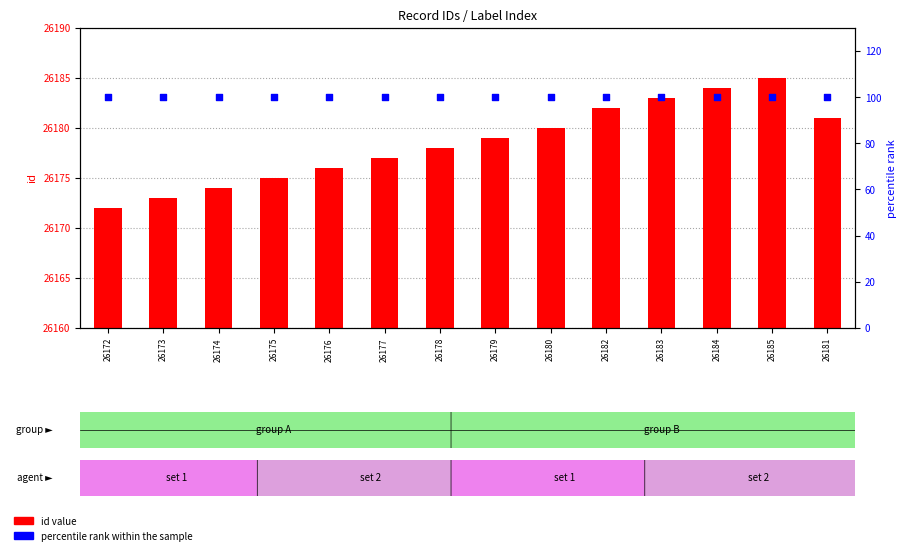

Which series contains the lowest Y value?

id value